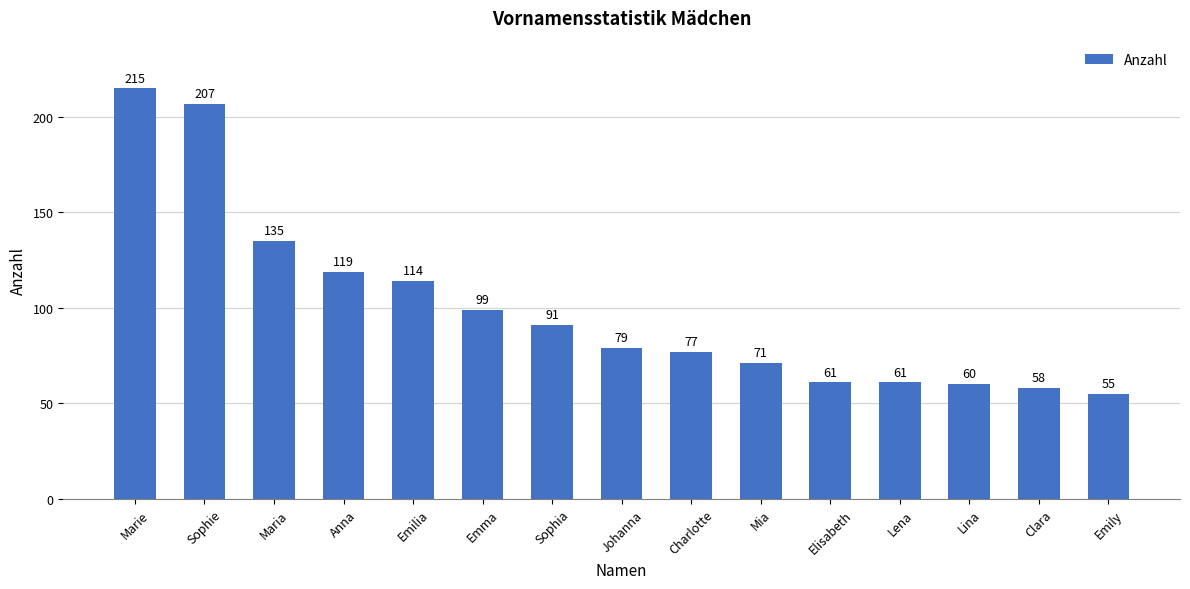

Reading left to right, what are all the values shown in this chart?

Marie=215	Sophie=207	Maria=135	Anna=119	Emilia=114	Emma=99	Sophia=91	Johanna=79	Charlotte=77	Mia=71	Elisabeth=61	Lena=61	Lina=60	Clara=58	Emily=55